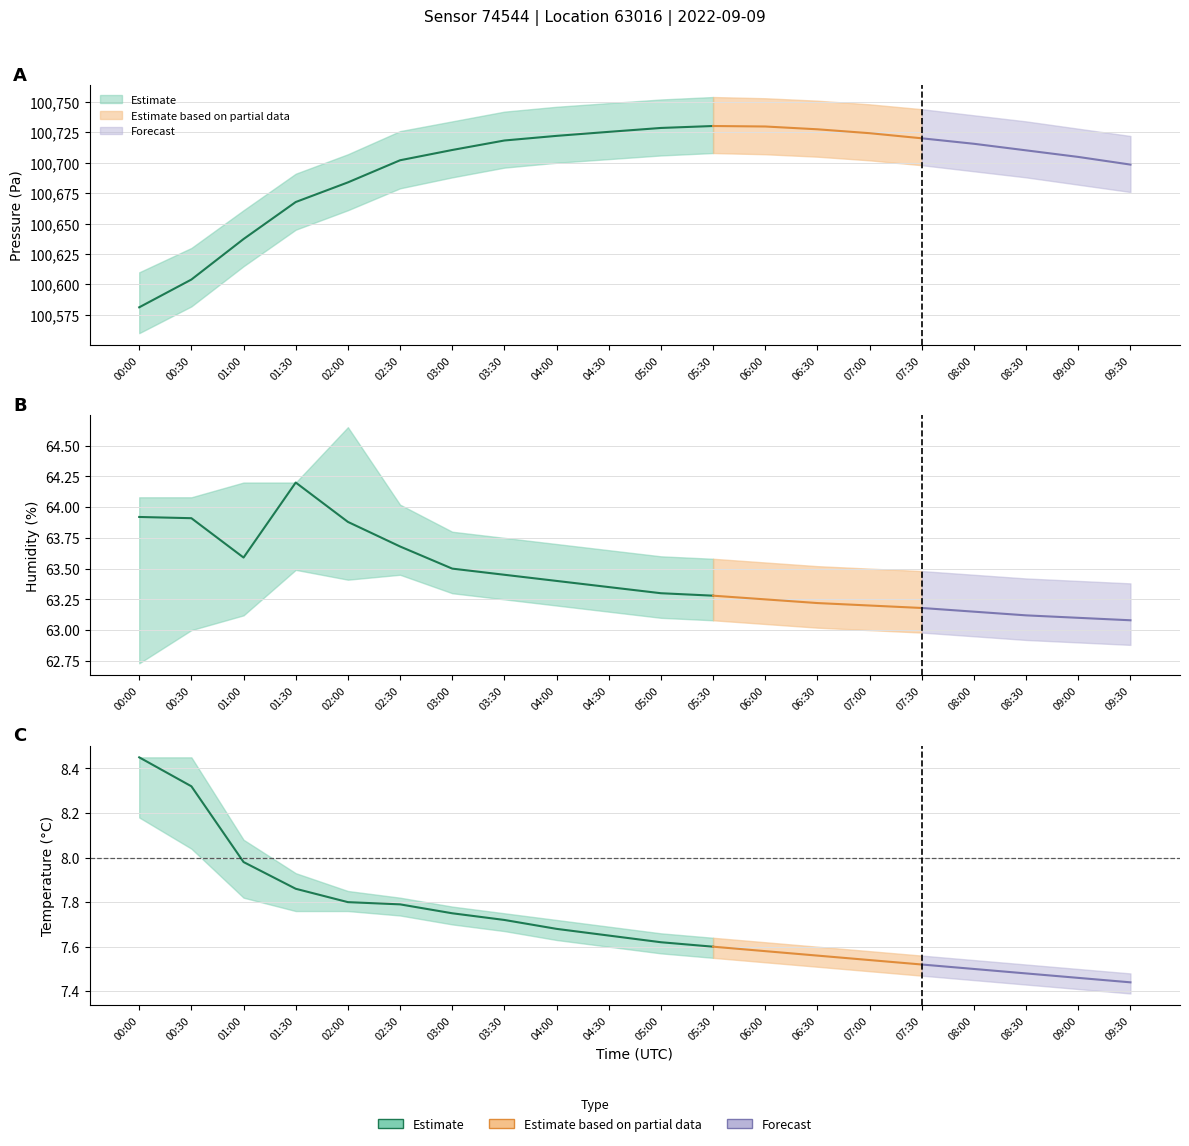

What is the difference between the maximum and minimum values in the temperature series?

1.0